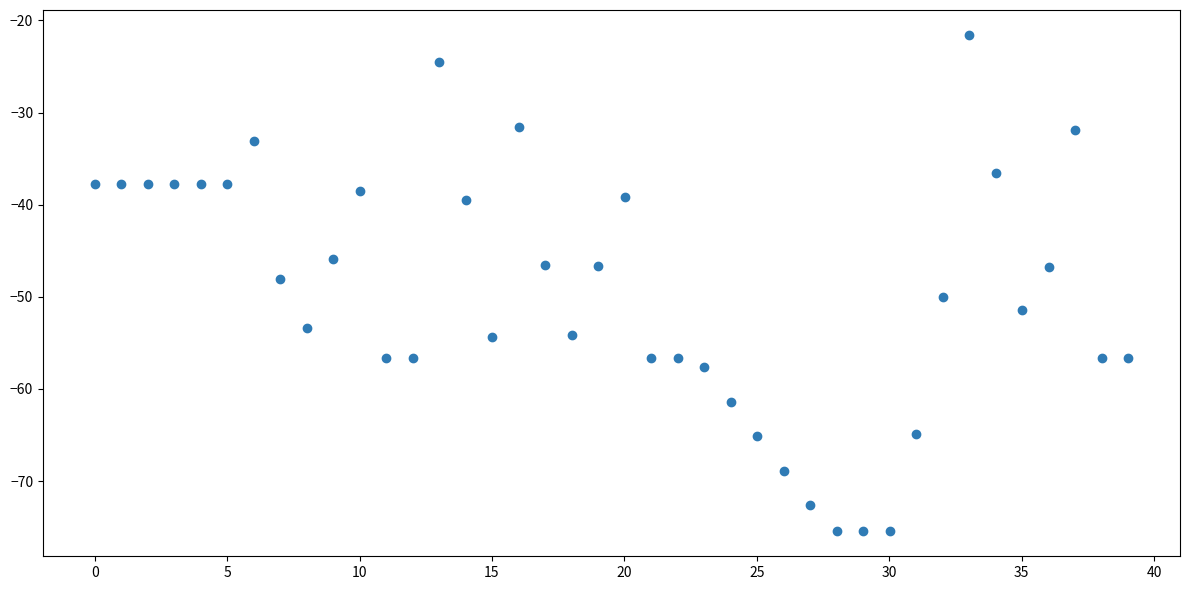

What is the range of Y values (max minus min)?

53.9